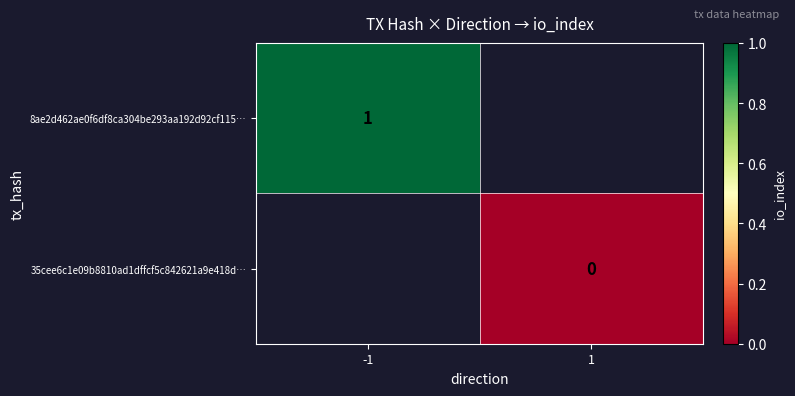

Which label corresponds to the largest value in the chart?

-1